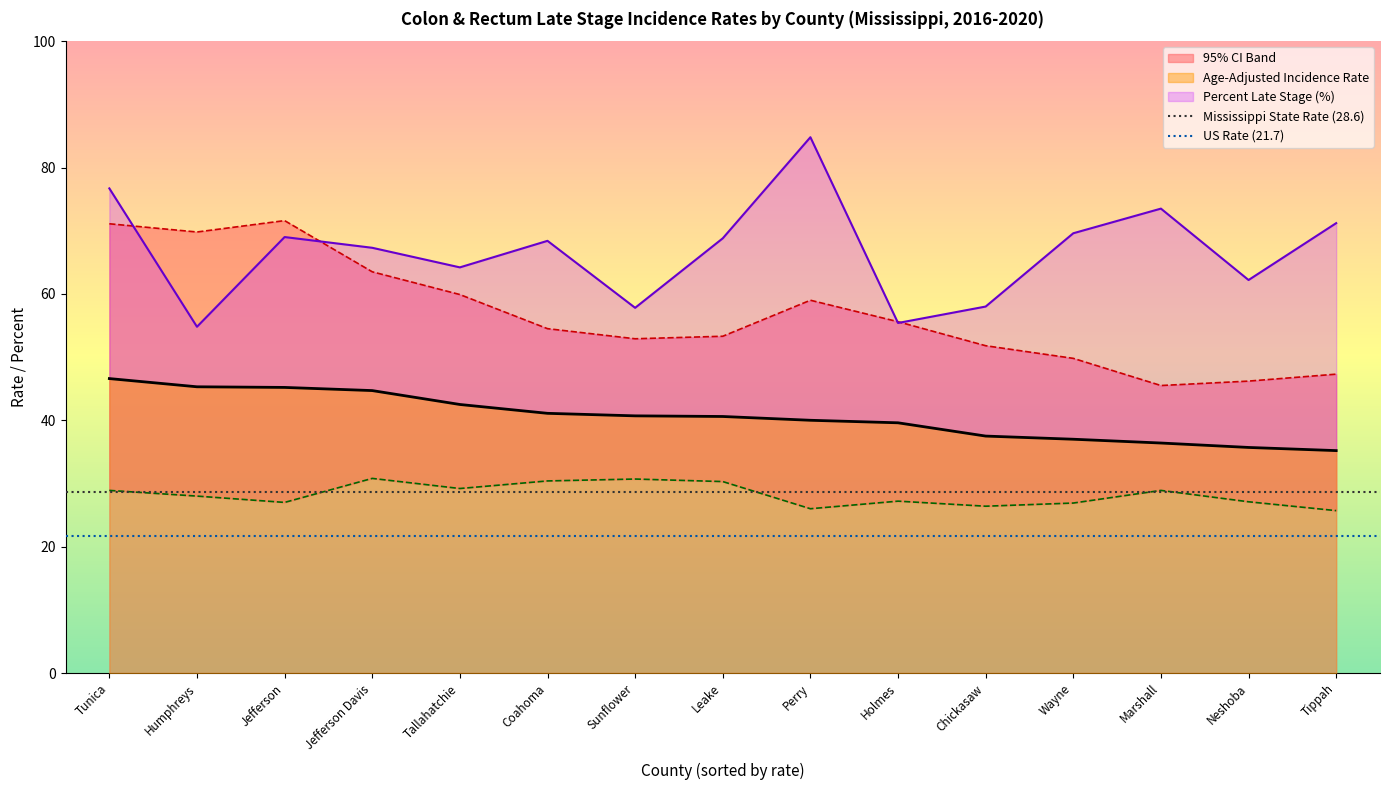

The value of Age-Adjusted Incidence Rate at Chickasaw is 37.5. True or false?

True